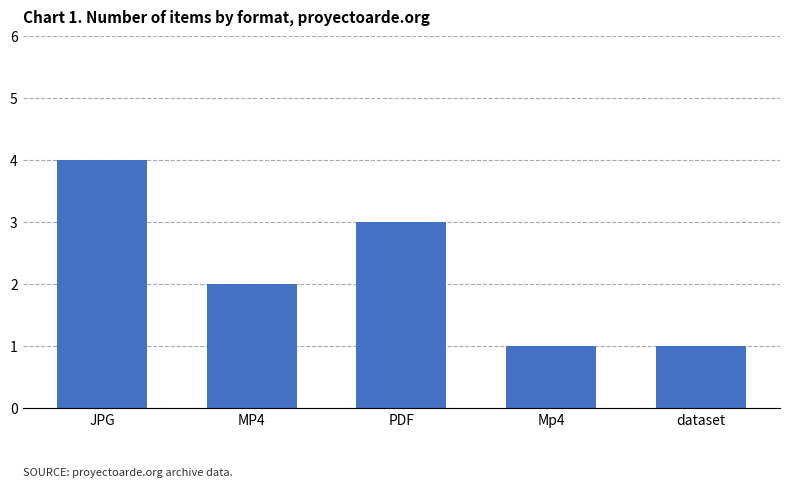

Does the chart contain any negative values?

No